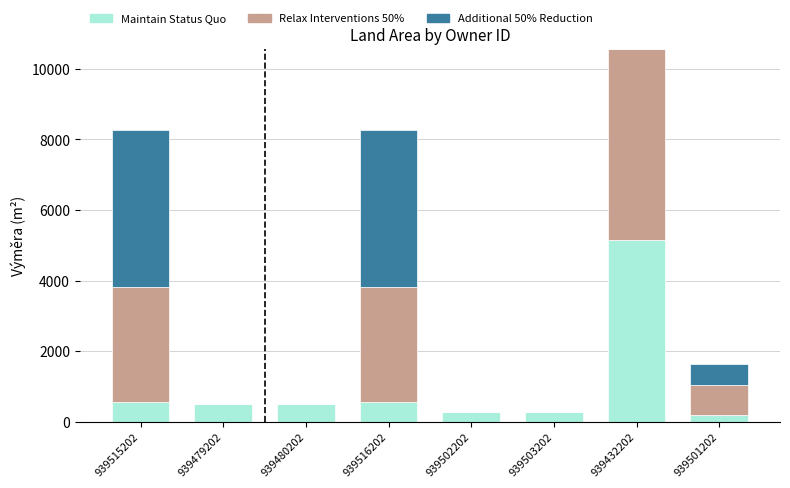

What are all the series names shown in the legend?

Maintain Status Quo, Relax Interventions 50%, Additional 50% Reduction